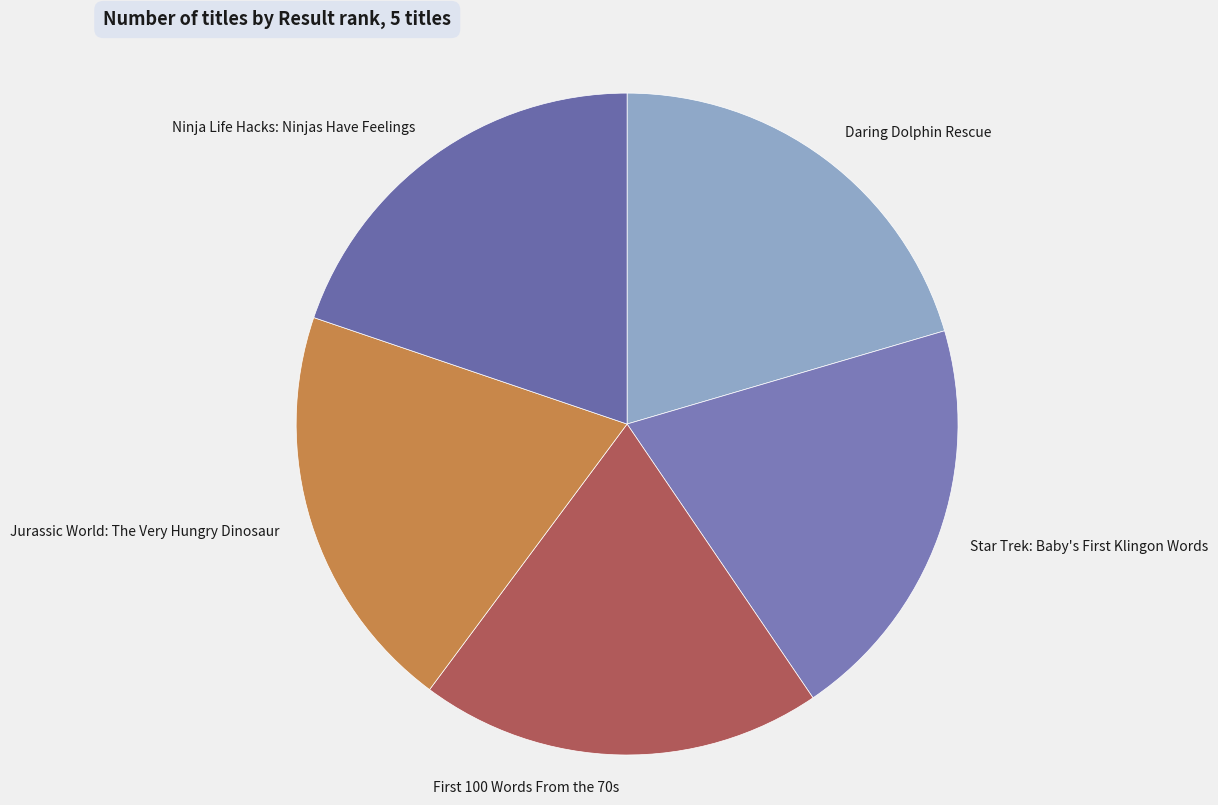

Is Ninja Life Hacks: Ninjas Have Feelings the majority of the pie?

No